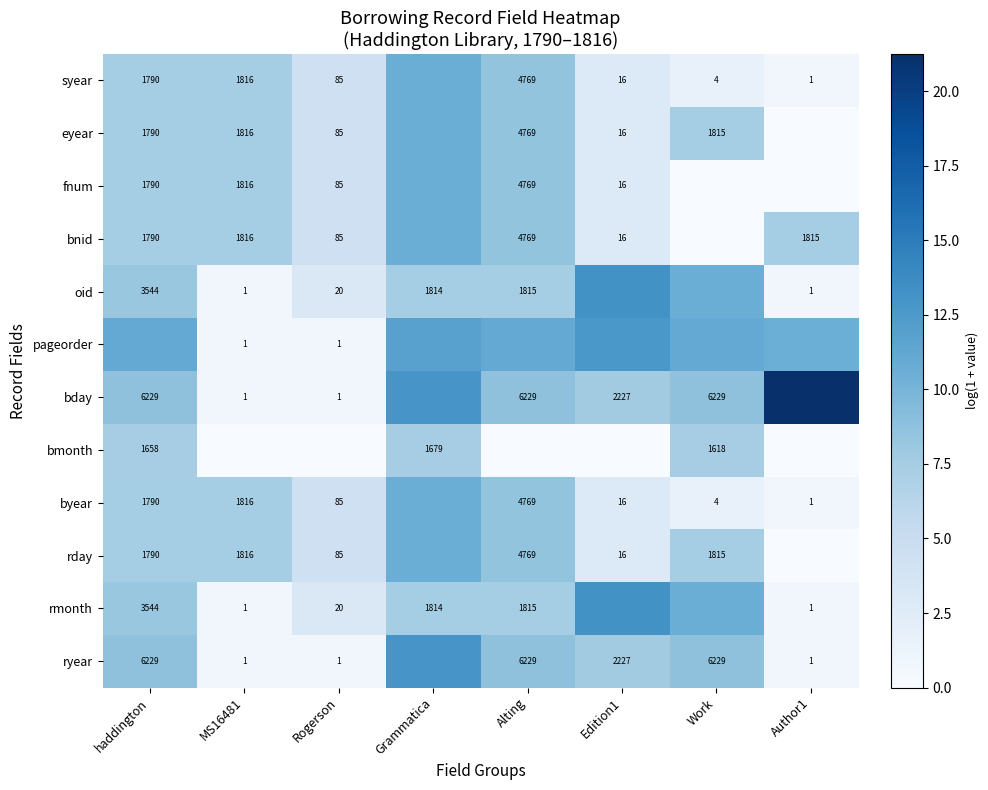

Is the value of oid at Alting greater than the value of rmonth at MS16481?

Yes